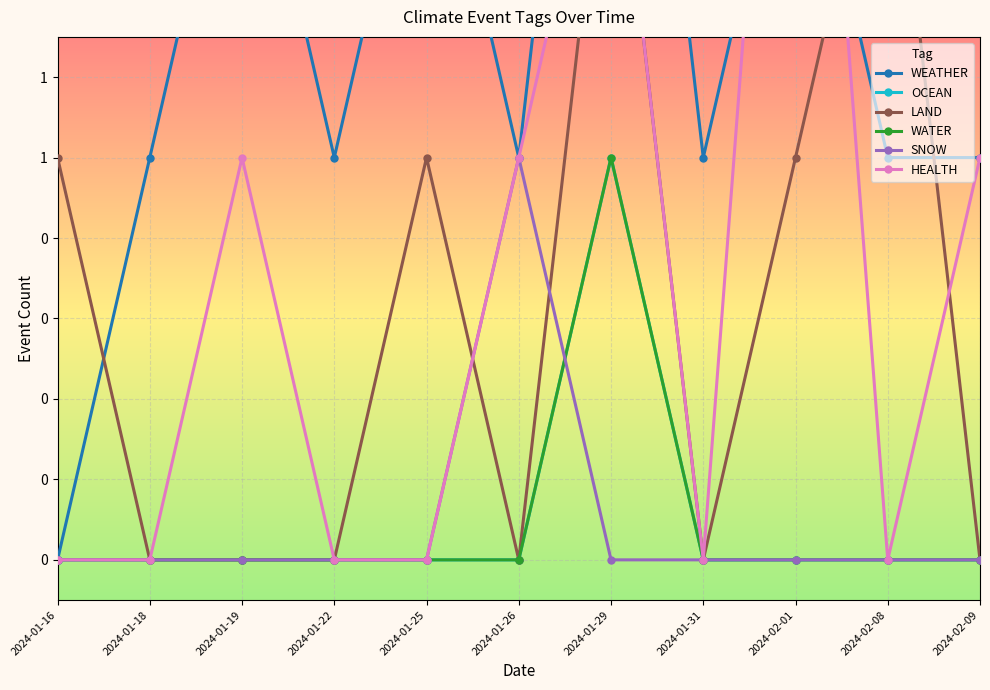

Reading left to right, transcribe all the data shown in this chart.

WEATHER: 2024-01-16=0	2024-01-18=1	2024-01-19=2	2024-01-22=1	2024-01-25=2	2024-01-26=1	2024-01-29=3	2024-01-31=1	2024-02-01=2	2024-02-08=1	2024-02-09=1
OCEAN: 2024-01-16=0	2024-01-18=0	2024-01-19=0	2024-01-22=0	2024-01-25=0	2024-01-26=0	2024-01-29=1	2024-01-31=0	2024-02-01=0	2024-02-08=0	2024-02-09=0
LAND: 2024-01-16=1	2024-01-18=0	2024-01-19=0	2024-01-22=0	2024-01-25=1	2024-01-26=0	2024-01-29=2	2024-01-31=0	2024-02-01=1	2024-02-08=2	2024-02-09=0
WATER: 2024-01-16=0	2024-01-18=0	2024-01-19=0	2024-01-22=0	2024-01-25=0	2024-01-26=0	2024-01-29=1	2024-01-31=0	2024-02-01=0	2024-02-08=0	2024-02-09=0
SNOW: 2024-01-16=0	2024-01-18=0	2024-01-19=0	2024-01-22=0	2024-01-25=0	2024-01-26=1	2024-01-29=0	2024-01-31=0	2024-02-01=0	2024-02-08=0	2024-02-09=0
HEALTH: 2024-01-16=0	2024-01-18=0	2024-01-19=1	2024-01-22=0	2024-01-25=0	2024-01-26=1	2024-01-29=2	2024-01-31=0	2024-02-01=3	2024-02-08=0	2024-02-09=1